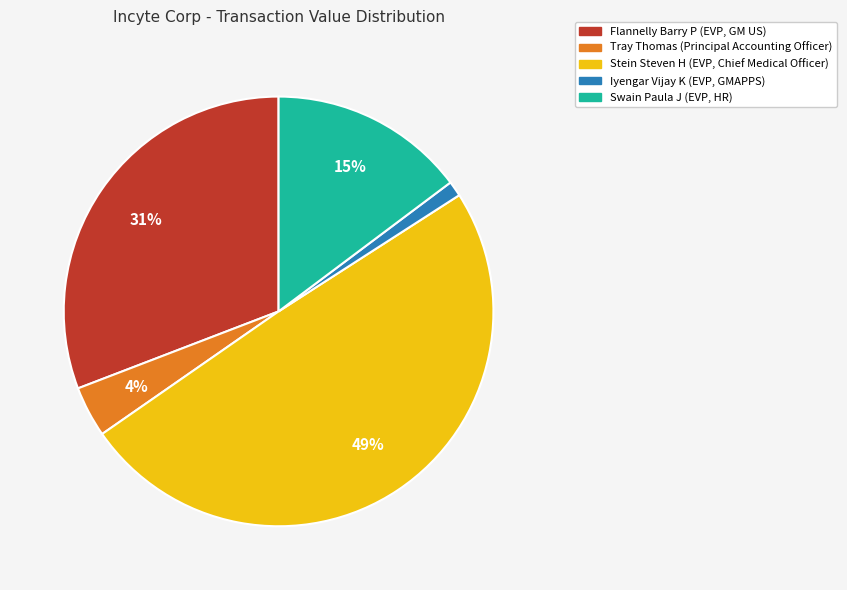

To the nearest percent, what is the average slice percentage?

20%